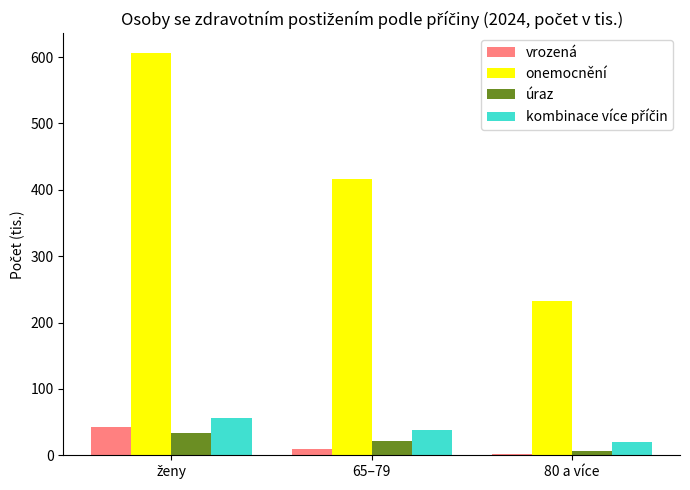

What is the highest value of the vrozená series?

43.0